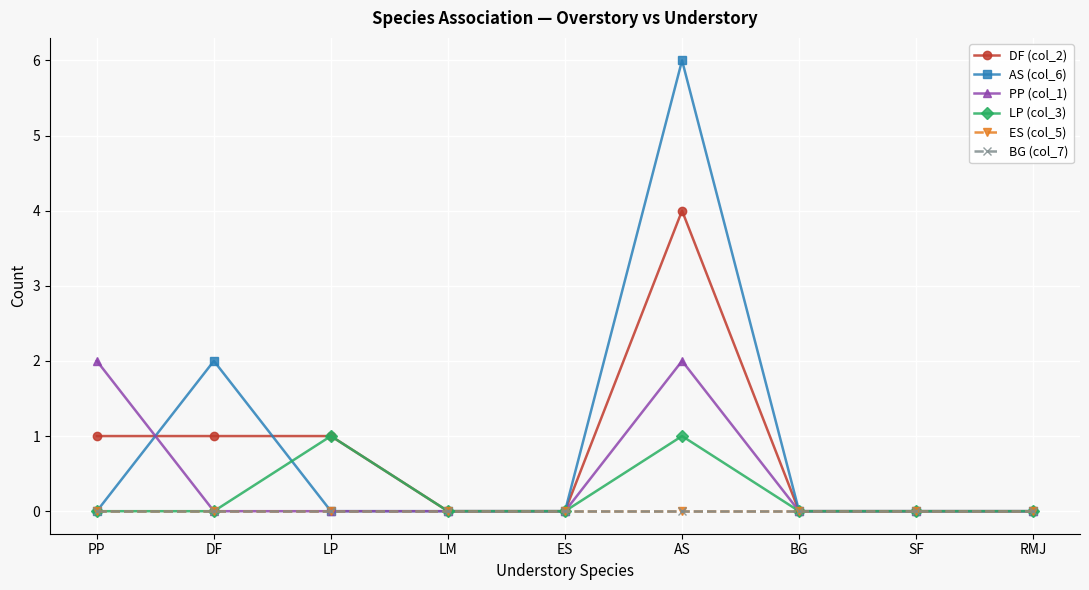

Between LM and AS, which series saw the biggest shift?

AS (col_6)